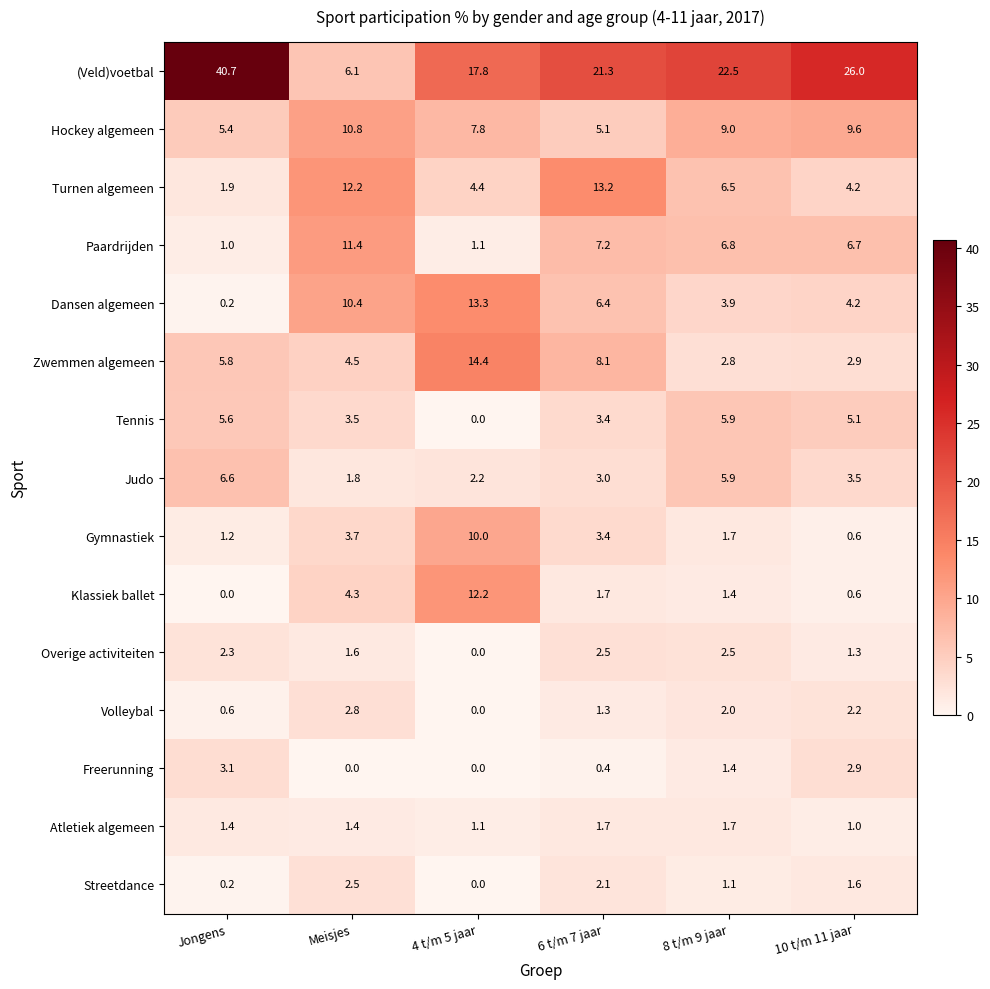

What is the approximate value of Paardrijden at 10 t/m 11 jaar?

6.7